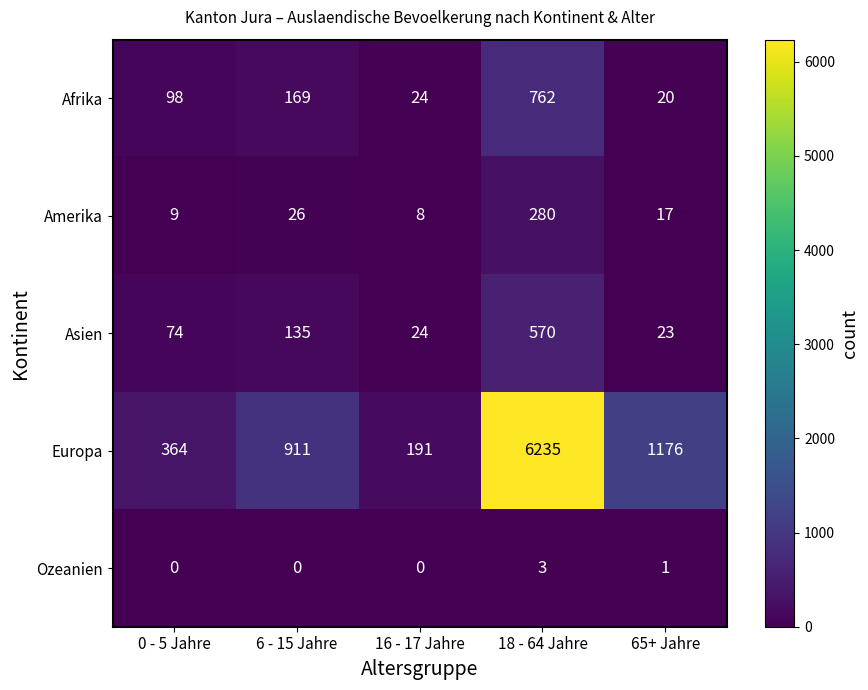

What is the difference between the maximum and minimum values in the Afrika series?

742